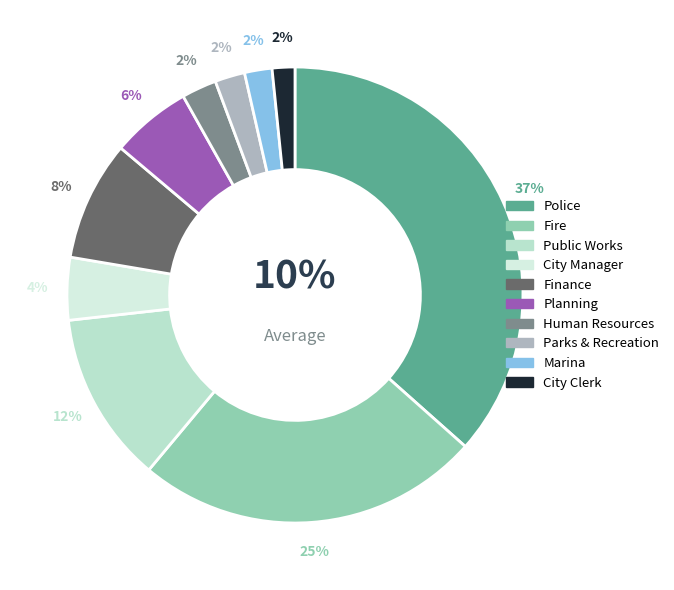

What is the smallest slice in the pie chart?

City Clerk